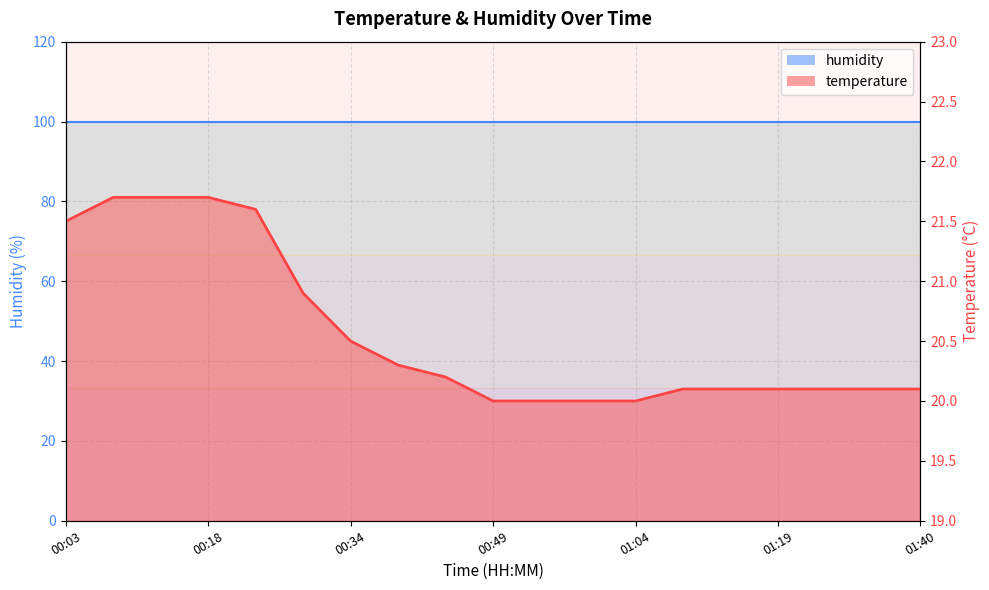

Reading right to left, extract all data points from this chart.

20.1	20.1	20.1	20.1	20.1	20.1	20.0	20.0	20.0	20.0	20.2	20.3	20.5	20.9	21.6	21.7	21.7	21.7	21.5